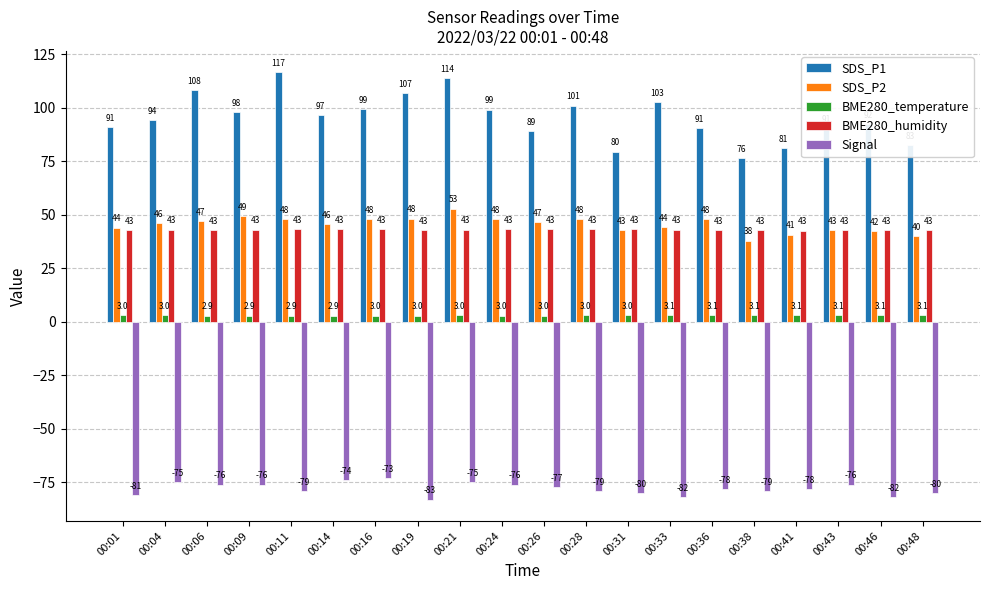

What are all the series names shown in the legend?

SDS_P1, SDS_P2, BME280_temperature, BME280_humidity, Signal